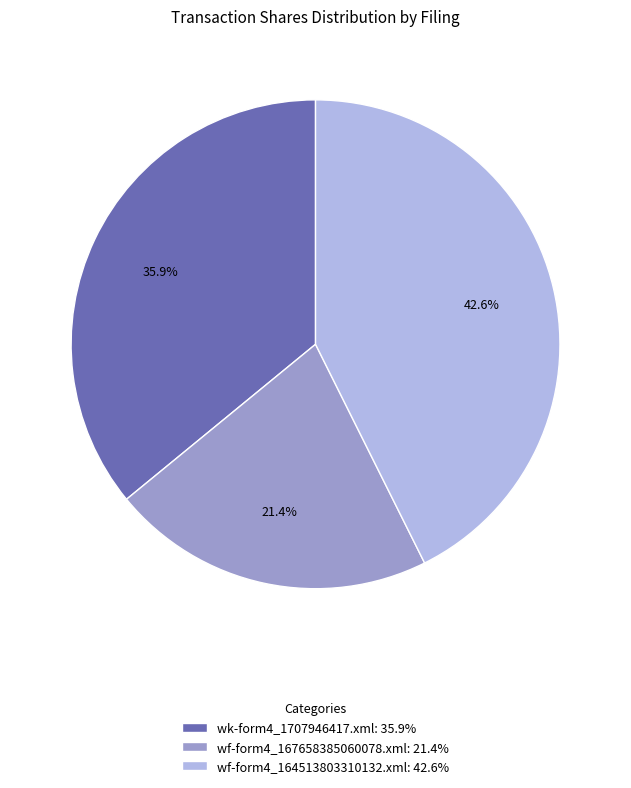

The wk-form4_1707946417.xml slice represents 36% of the pie. True or false?

True